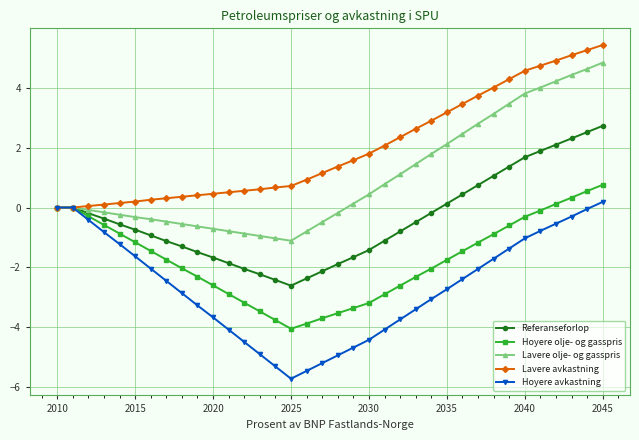

List the series in order of their peak value, lowest first.

Hoyere avkastning, Hoyere olje- og gasspris, Referanseforlop, Lavere olje- og gasspris, Lavere avkastning